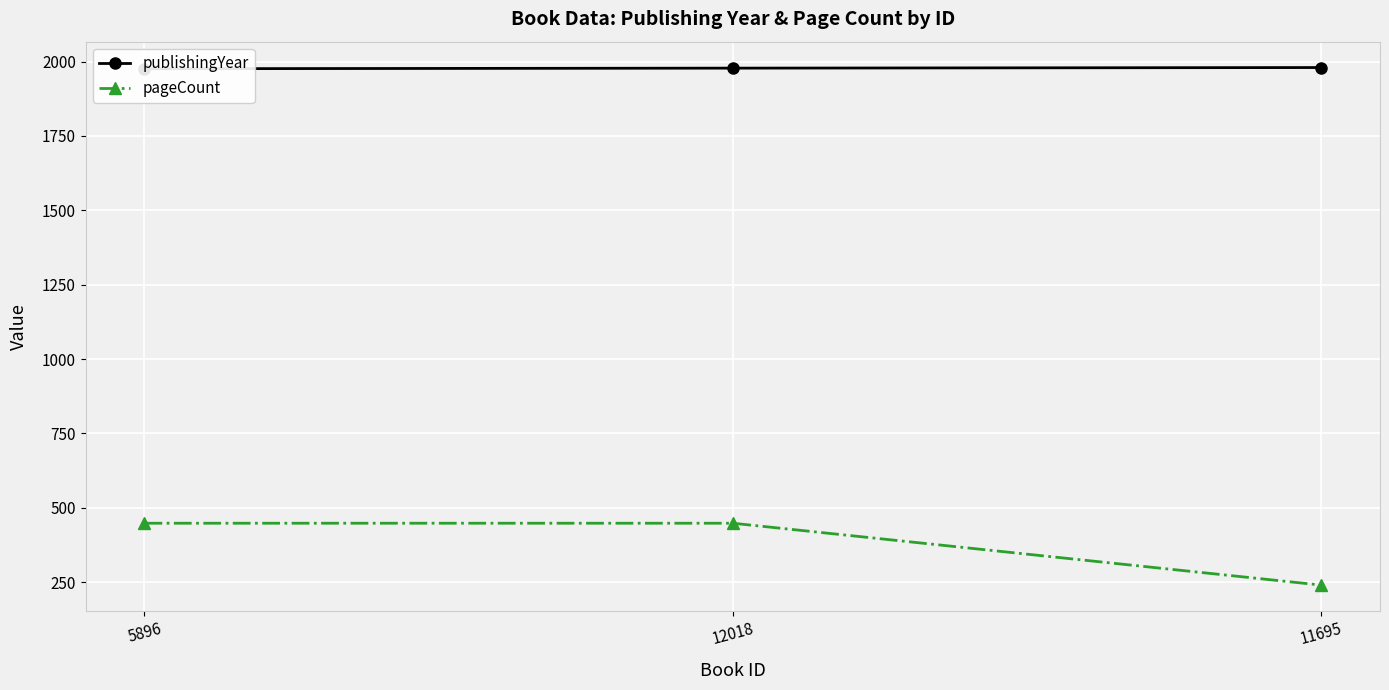

True or false: pageCount has a value of 448 at 12018.

True